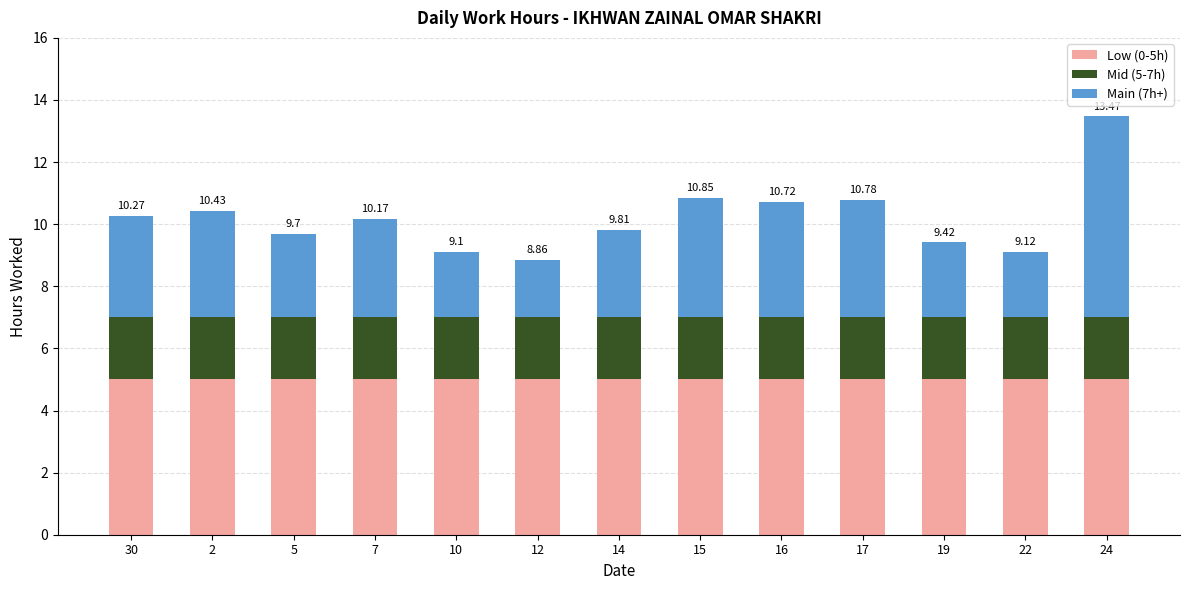

What is the sum of all Low (0-5h) values?

65.0